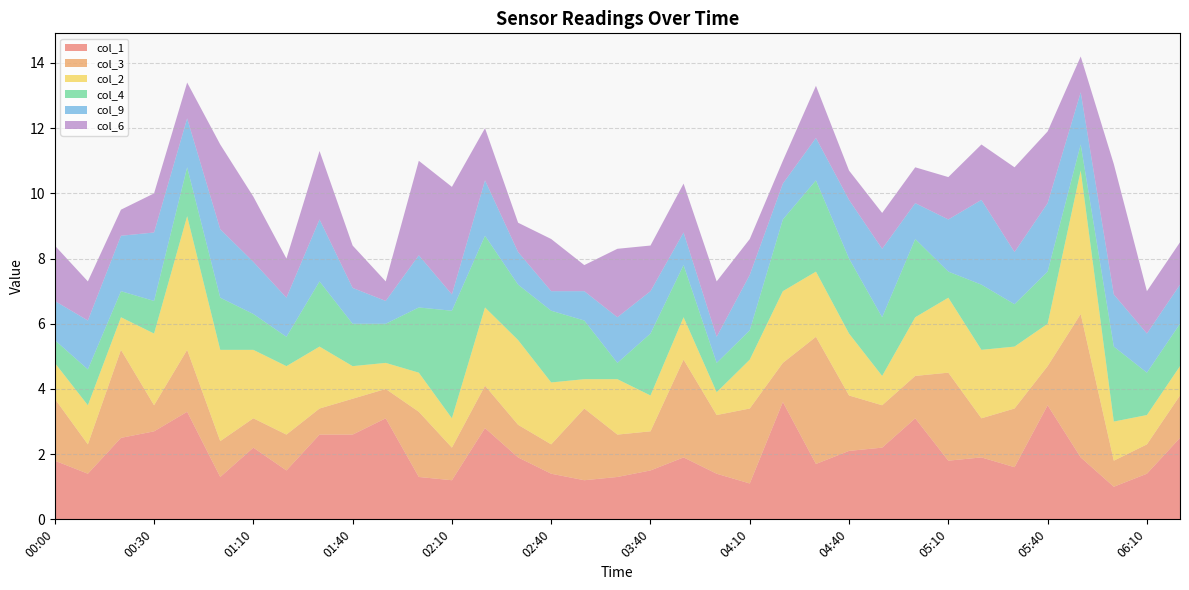

Reading left to right, list all the values displayed in this chart.

col_1: 1.8	1.4	2.5	2.7	3.3	1.3	2.2	1.5	2.6	2.6	3.1	1.3	1.2	2.8	1.9	1.4	1.2	1.3	1.5	1.9	1.4	1.1	3.6	1.7	2.1	2.2	3.1	1.8	1.9	1.6	3.5	1.9	1.0	1.4	2.5
col_3: 1.9	0.9	2.7	0.8	1.9	1.1	0.9	1.1	0.8	1.1	0.9	2.0	1.0	1.3	1.0	0.9	2.2	1.3	1.2	3.0	1.8	2.3	1.2	3.9	1.7	1.3	1.3	2.7	1.2	1.8	1.2	4.4	0.8	0.9	1.3
col_2: 1.1	1.2	1.0	2.2	4.1	2.8	2.1	2.1	1.9	1.0	0.8	1.2	0.9	2.4	2.6	1.9	0.9	1.7	1.1	1.3	0.7	1.5	2.2	2.0	1.9	0.9	1.8	2.3	2.1	1.9	1.3	4.4	1.2	0.9	0.9
col_4: 0.7	1.1	0.8	1.0	1.5	1.6	1.1	0.9	2.0	1.3	1.2	2.0	3.3	2.2	1.7	2.2	1.8	0.5	1.9	1.6	0.9	0.9	2.2	2.8	2.3	1.8	2.4	0.8	2.0	1.3	1.6	0.8	2.3	1.3	1.3
col_9: 1.2	1.5	1.7	2.1	1.5	2.1	1.6	1.2	1.9	1.1	0.7	1.6	0.5	1.7	1.0	0.6	0.9	1.4	1.3	1.0	0.8	1.7	1.1	1.3	1.8	2.1	1.1	1.6	2.6	1.6	2.1	1.6	1.6	1.2	1.2
col_6: 1.7	1.2	0.8	1.2	1.1	2.6	2.0	1.2	2.1	1.3	0.6	2.9	3.3	1.6	0.9	1.6	0.8	2.1	1.4	1.5	1.7	1.1	0.7	1.6	0.9	1.1	1.1	1.3	1.7	2.6	2.2	1.1	4.0	1.3	1.3